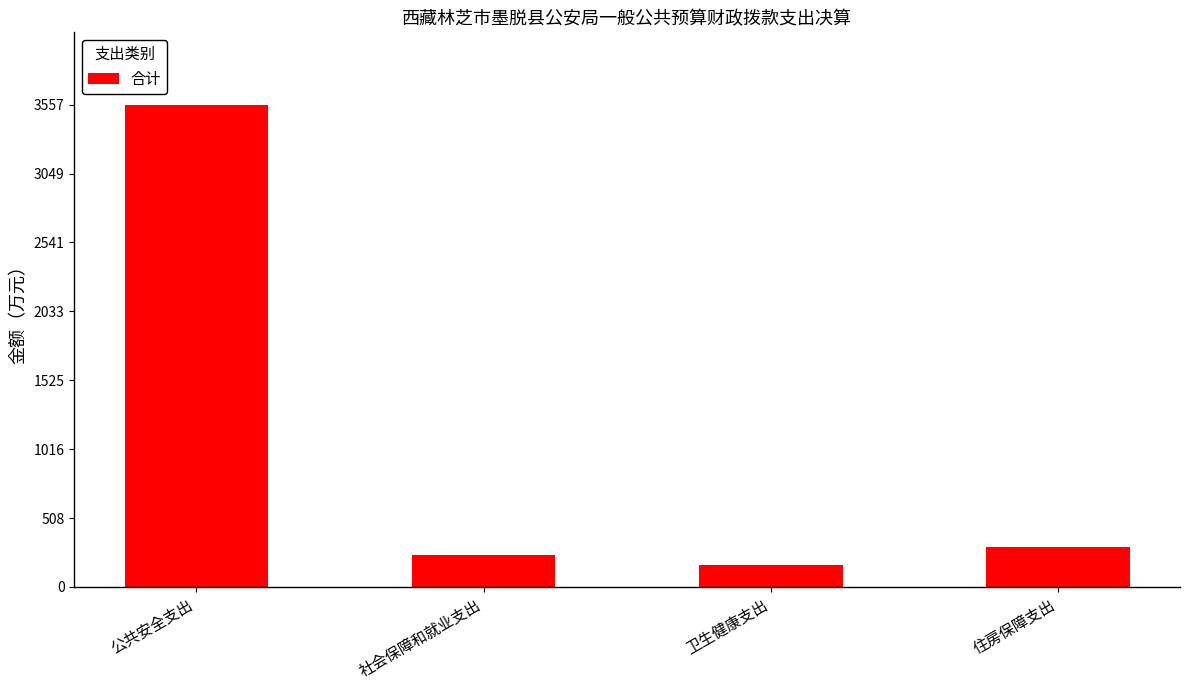

What is the greatest value displayed?

3557.3